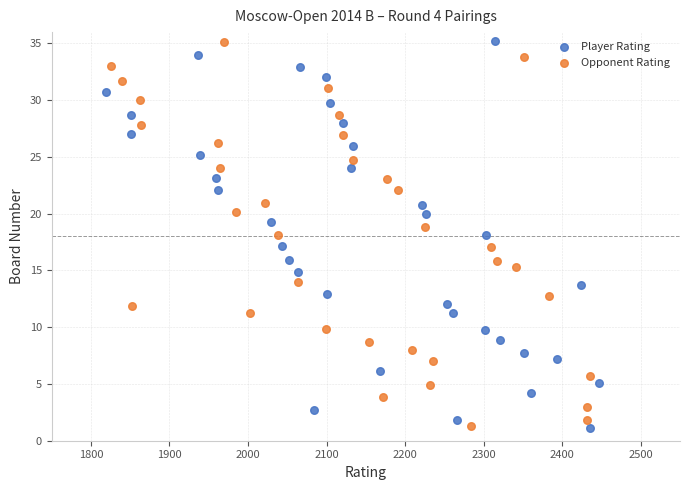

Which series has the largest Y range (max minus min)?

Player Rating